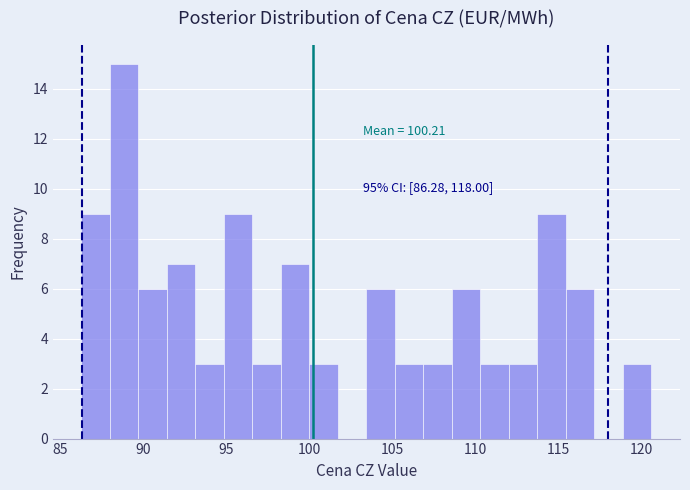

Around what value on the x-axis is the tallest bar? Give the approximate position of its centre, as read against the axis.

89.0